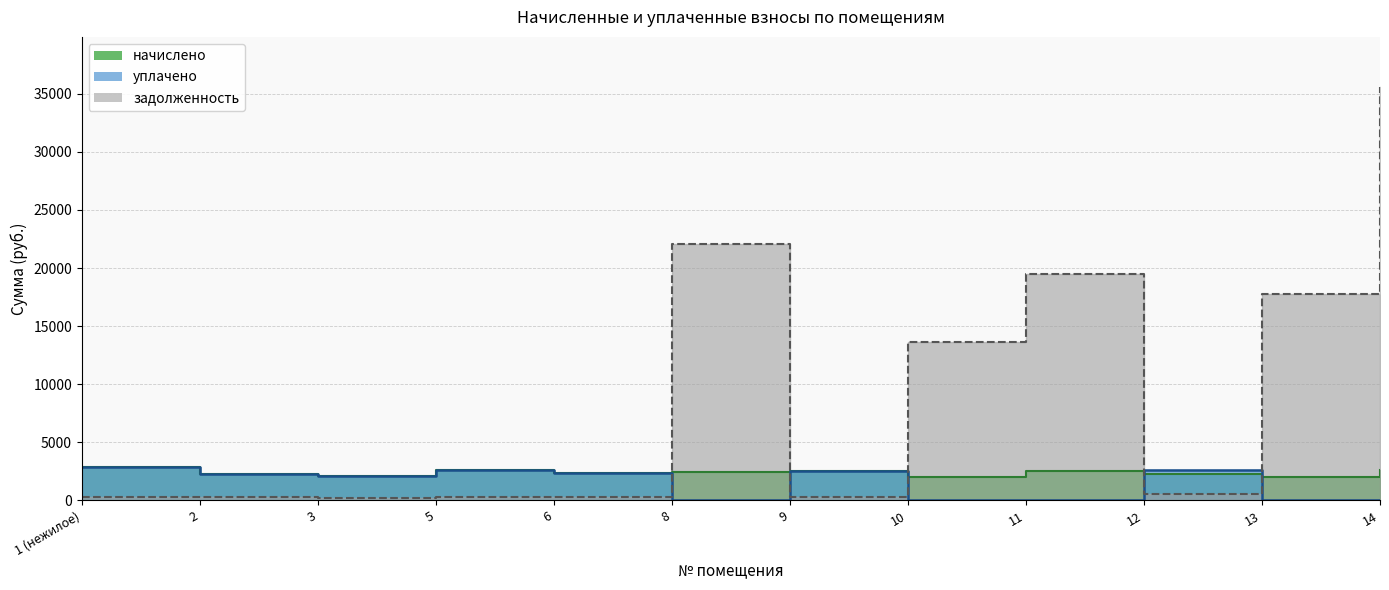

Which has a higher value, 1 (нежилое) or 10?

1 (нежилое)